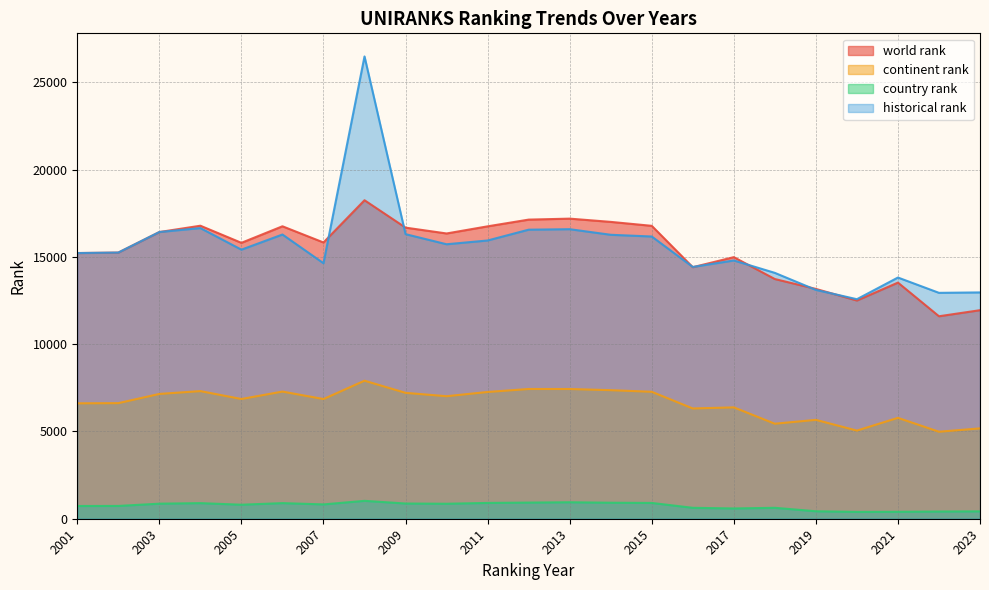

The value of continent rank at 2004 is 7313. True or false?

True